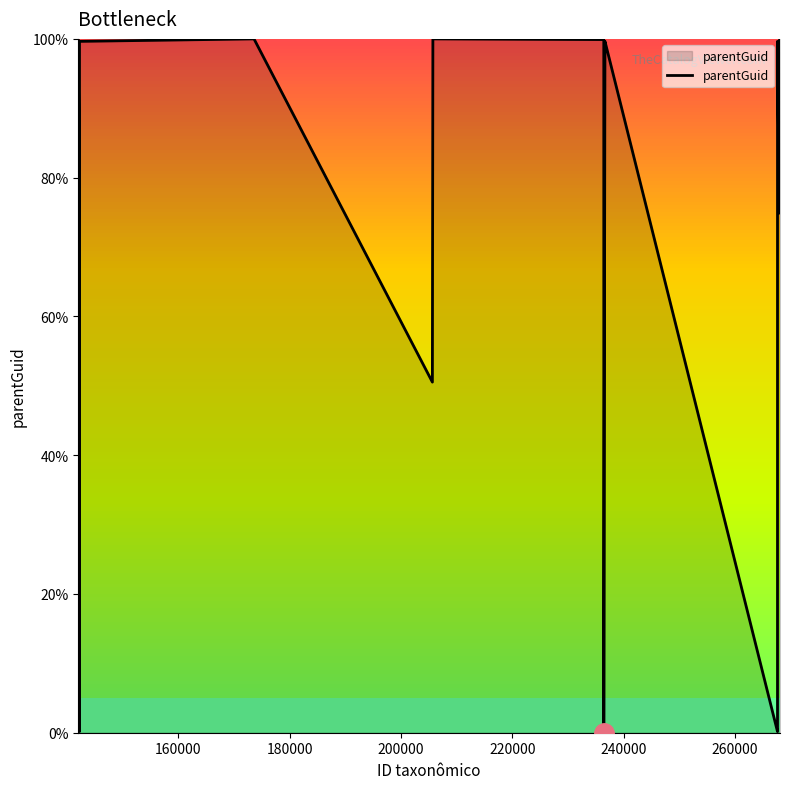

What is the greatest value displayed?

100.0